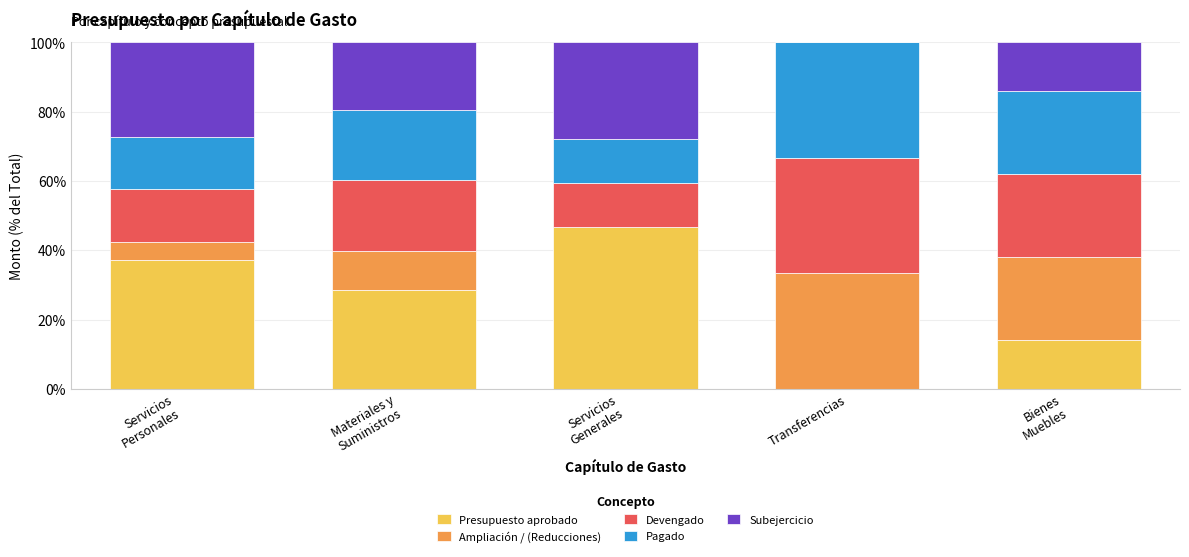

What is the sum of all Presupuesto aprobado values?

126.5